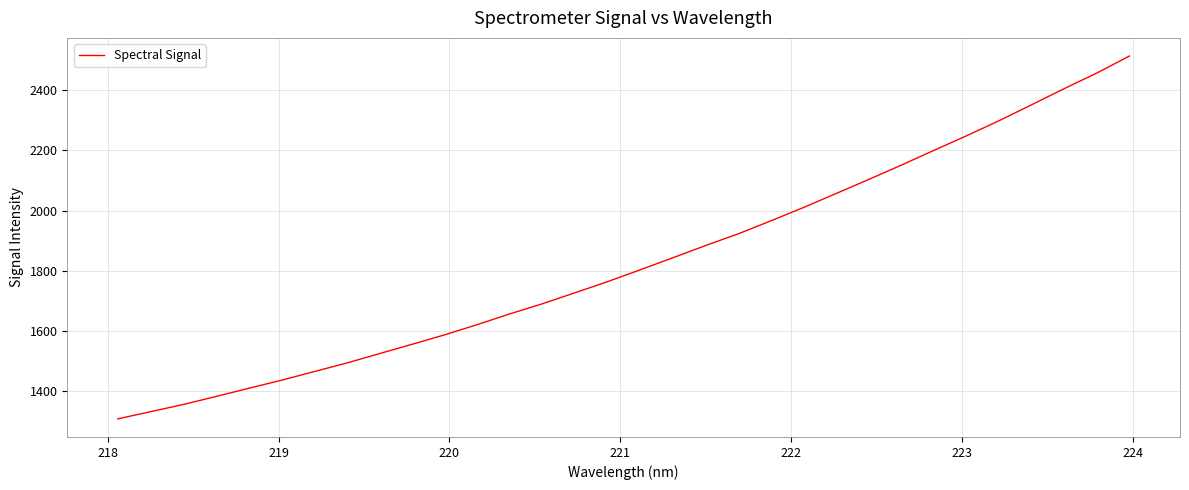

What is the greatest value displayed?

2513.8